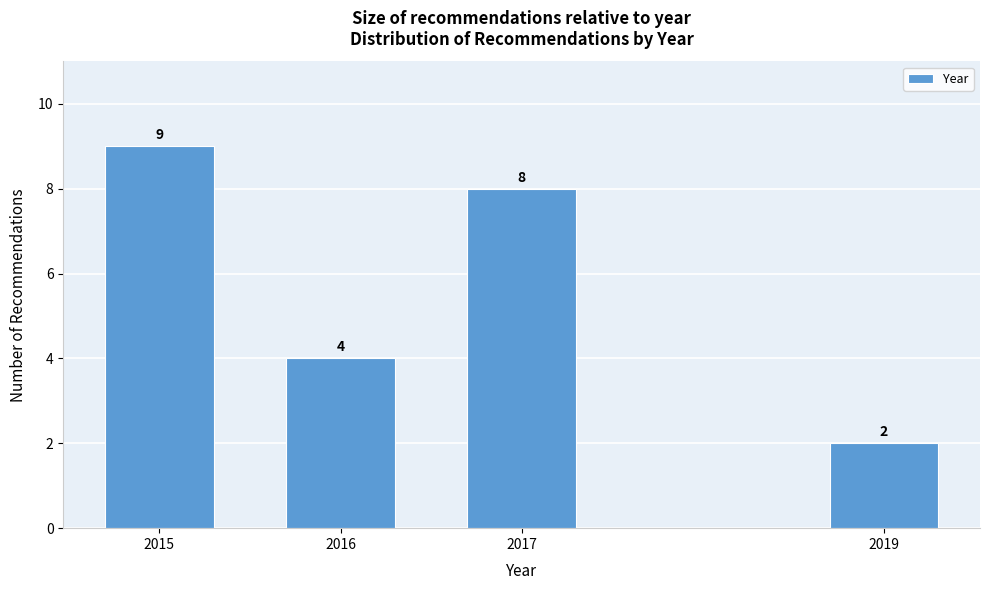

Reading right to left, list all the values displayed in this chart.

2019=2	2017=8	2016=4	2015=9